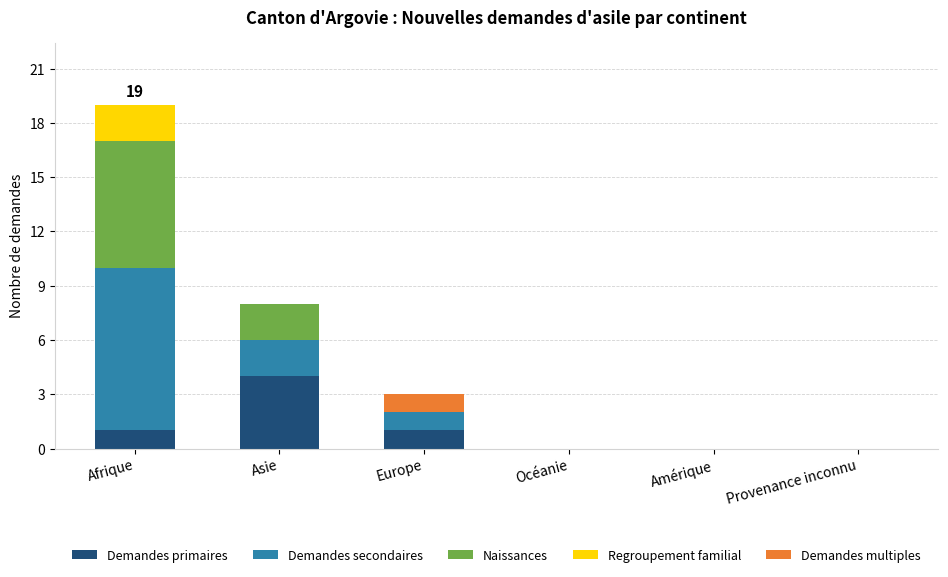

What is the sum of the Demandes primaires values at Europe and Océanie?

1